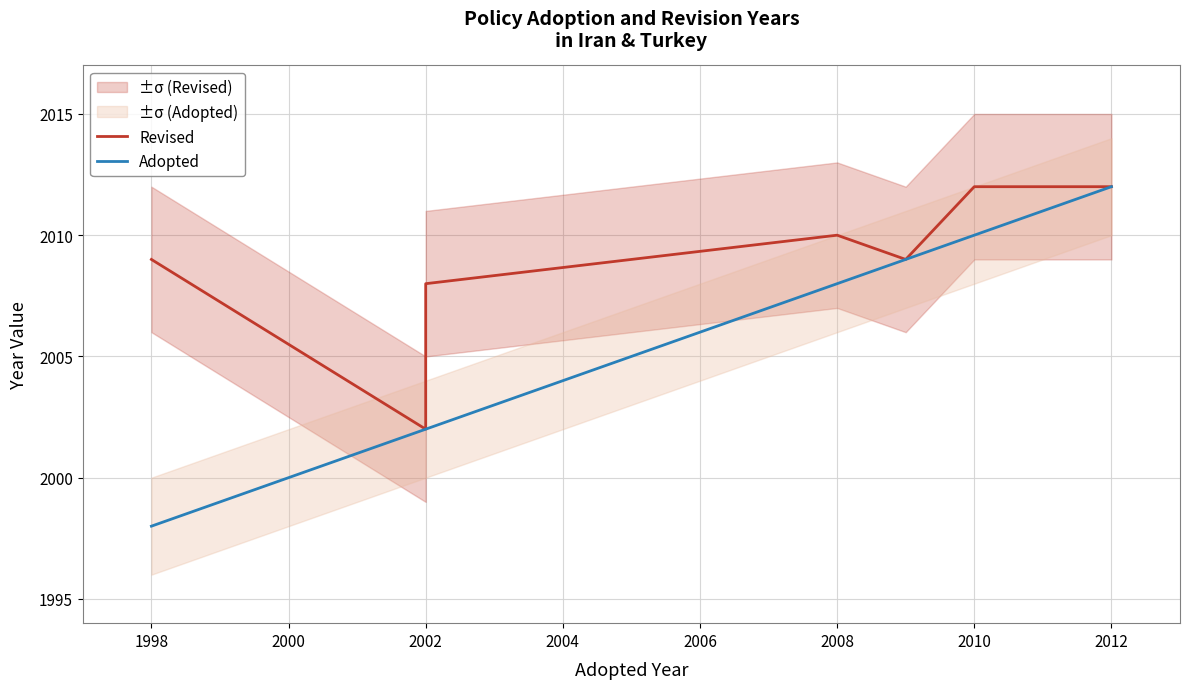

True or false: Adopted and Revised intersect in this chart.

False